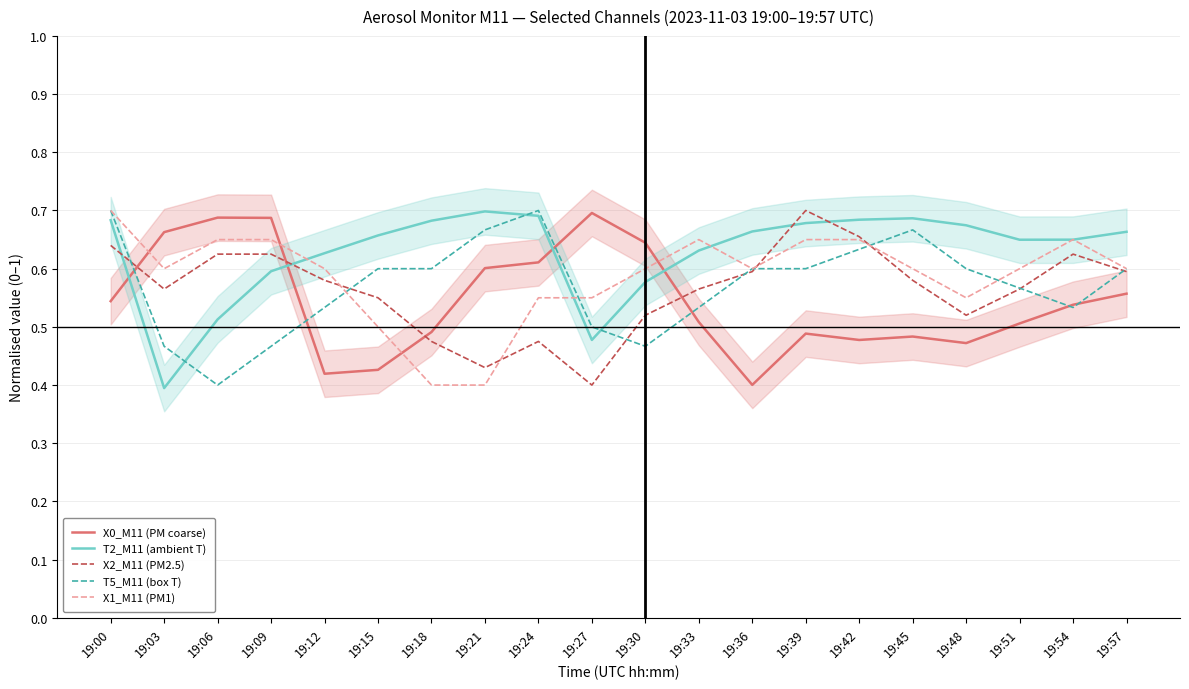

How many data points does each series have?

20